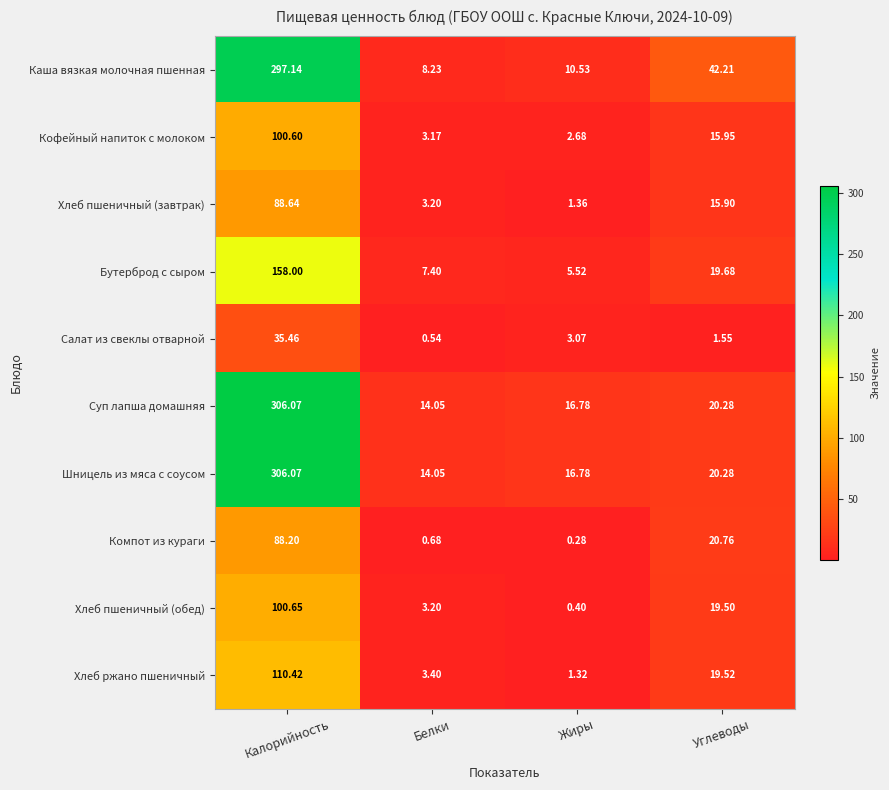

What is the spread (max minus min) of values at Углеводы?

40.7